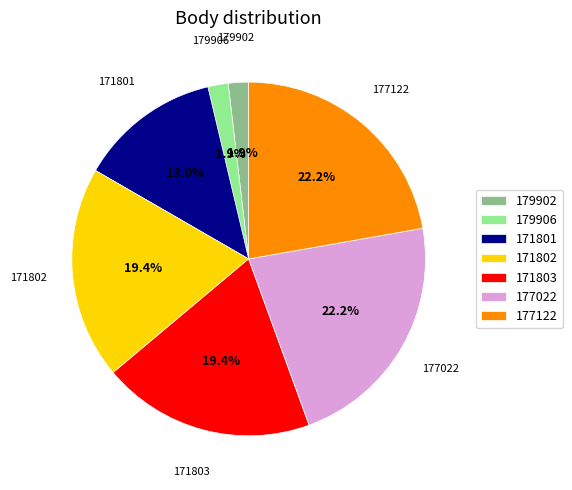

True or false: 171802 accounts for 19% of the total.

True